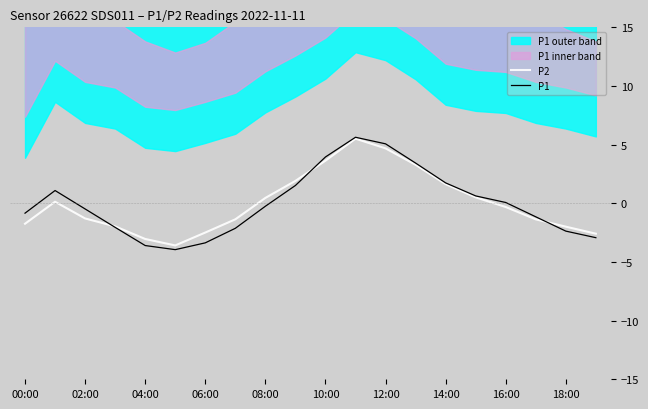

True or false: P1 has a value of 7.7 at 12:00.

False